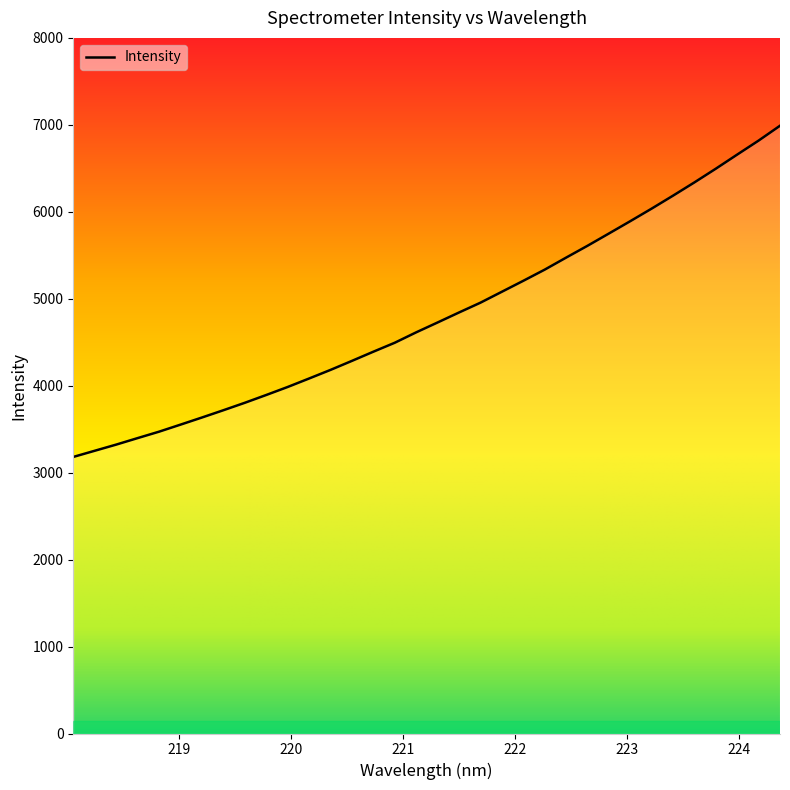

Reading left to right, what are all the values shown in this chart?

218.0596=3180.7	218.2508=3251.6	218.442=3322.4	218.6332=3397.2	218.8244=3471.1	219.0156=3552.1	219.2067=3634.0	219.3979=3717.6	219.589=3803.3	219.7801=3893.0	219.9712=3985.0	220.1623=4082.5	220.3533=4181.6	220.5444=4285.3	220.7354=4390.8	220.9264=4493.9	221.1174=4613.5	221.3083=4727.0	221.4993=4841.8	221.6902=4954.4	221.8812=5080.1	222.0721=5205.9	222.263=5334.3	222.4538=5472.5	222.6447=5608.8	222.8355=5749.8	223.0264=5891.9	223.2172=6036.5	223.408=6185.6	223.5987=6338.1	223.7895=6495.7	223.9802=6658.1	224.1709=6818.9	224.3616=6989.7